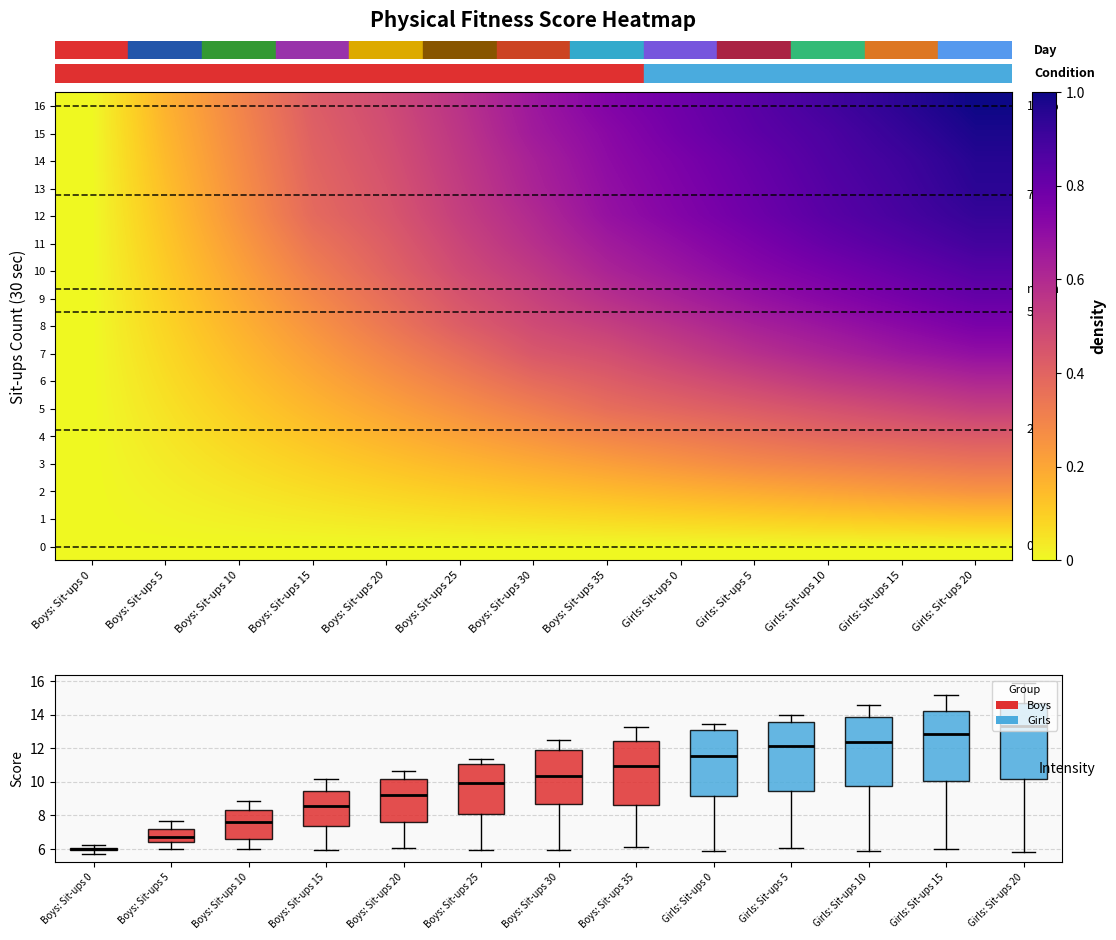

What is the total value across all series at Girls: Sit-ups 20?

11.1